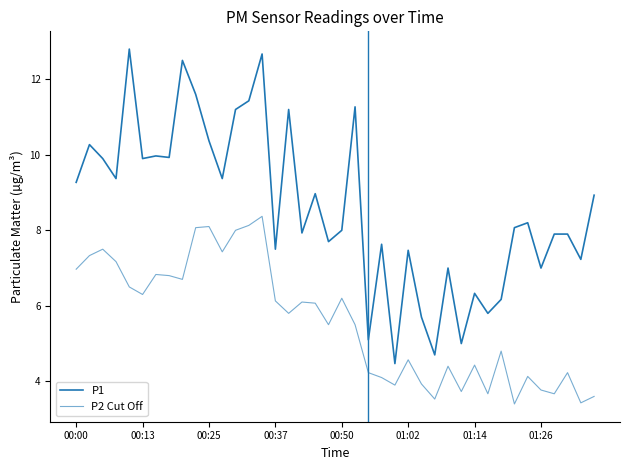

At which category does P1 reach its first local peak?

00:13